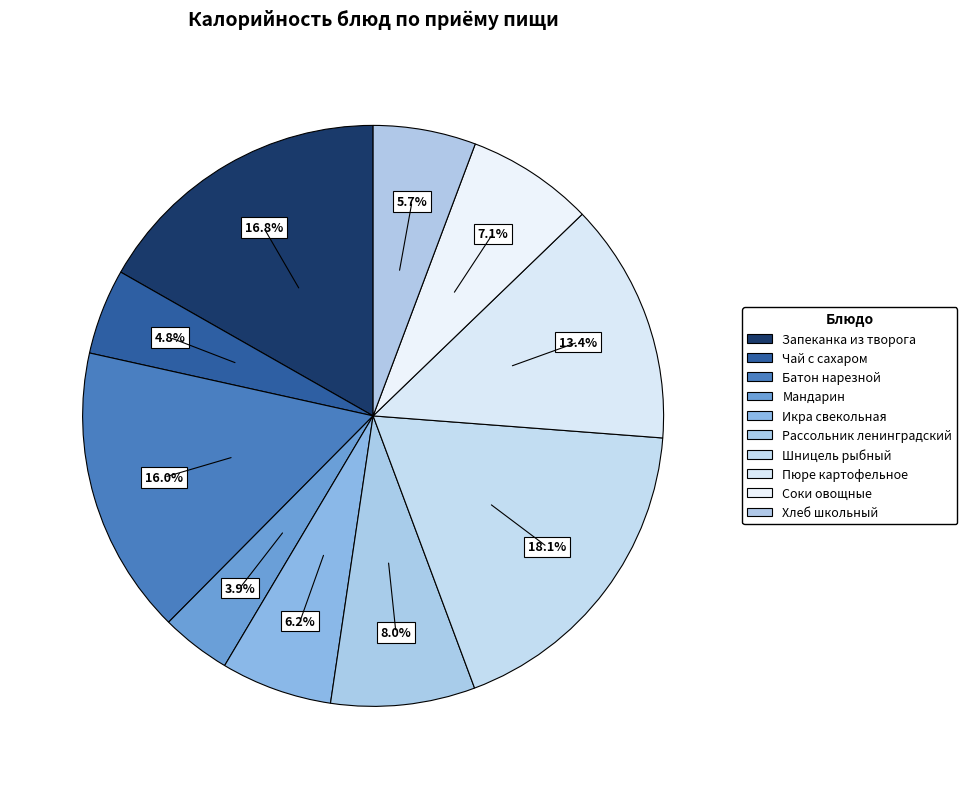

What percentage is NOT represented by Запеканка из творога?

83.2%